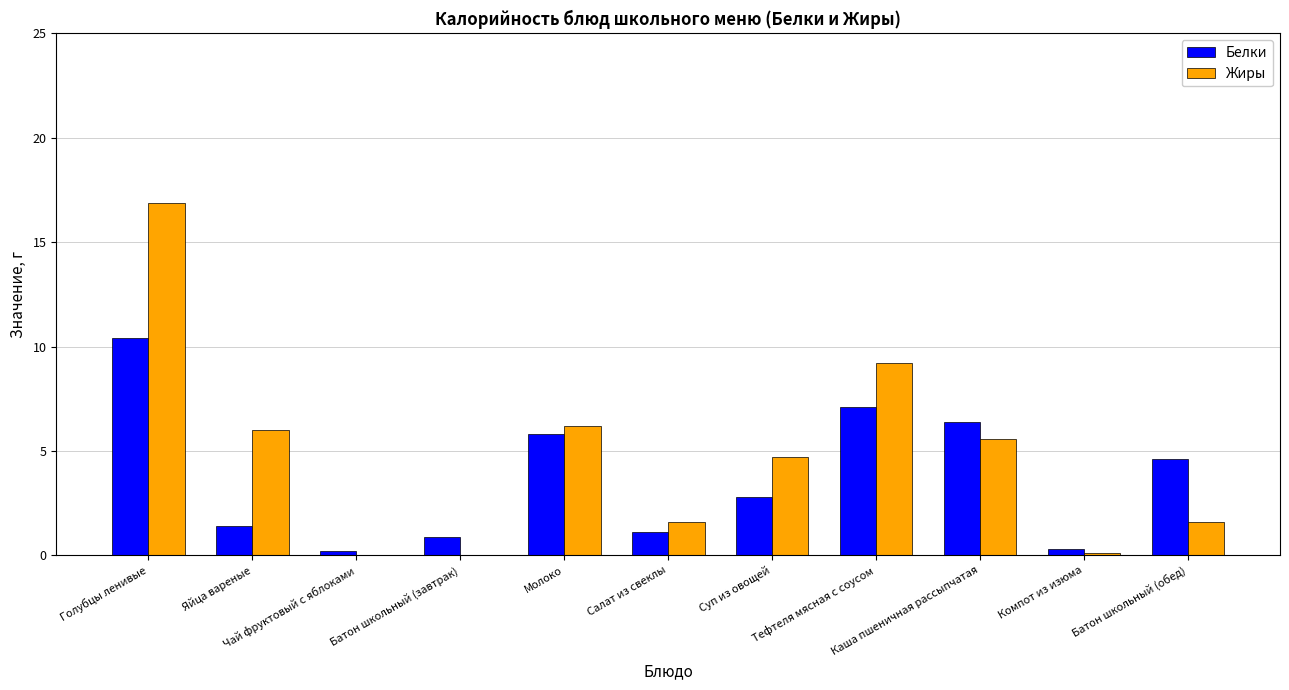

What is the sum of all Жиры values?

51.9